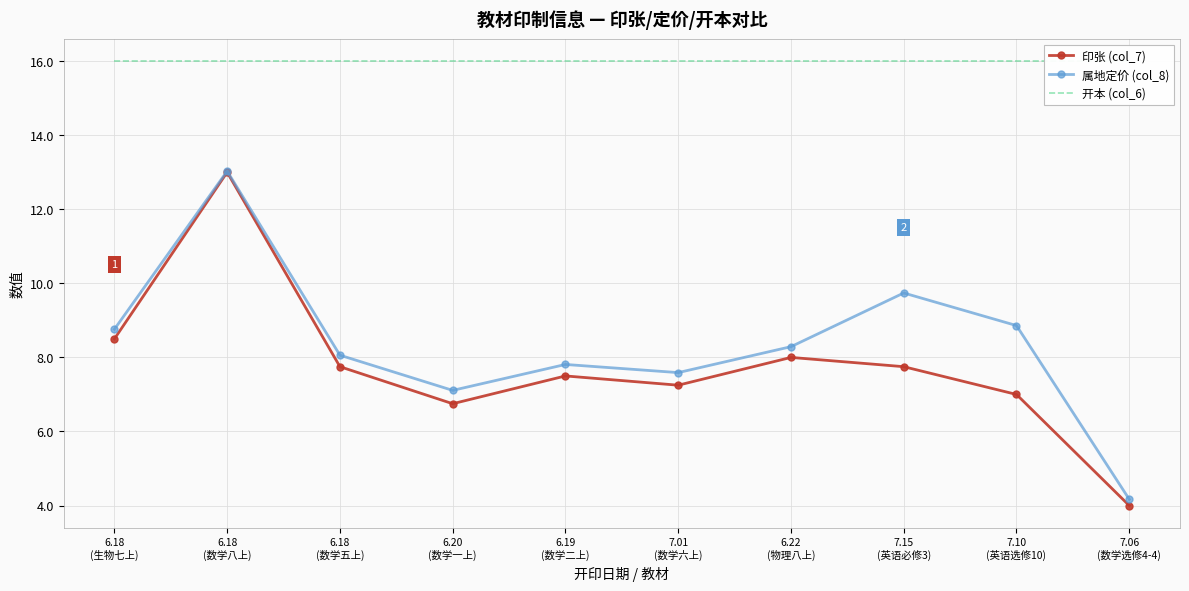

What position from the left is 6.19
(数学二上)?

5